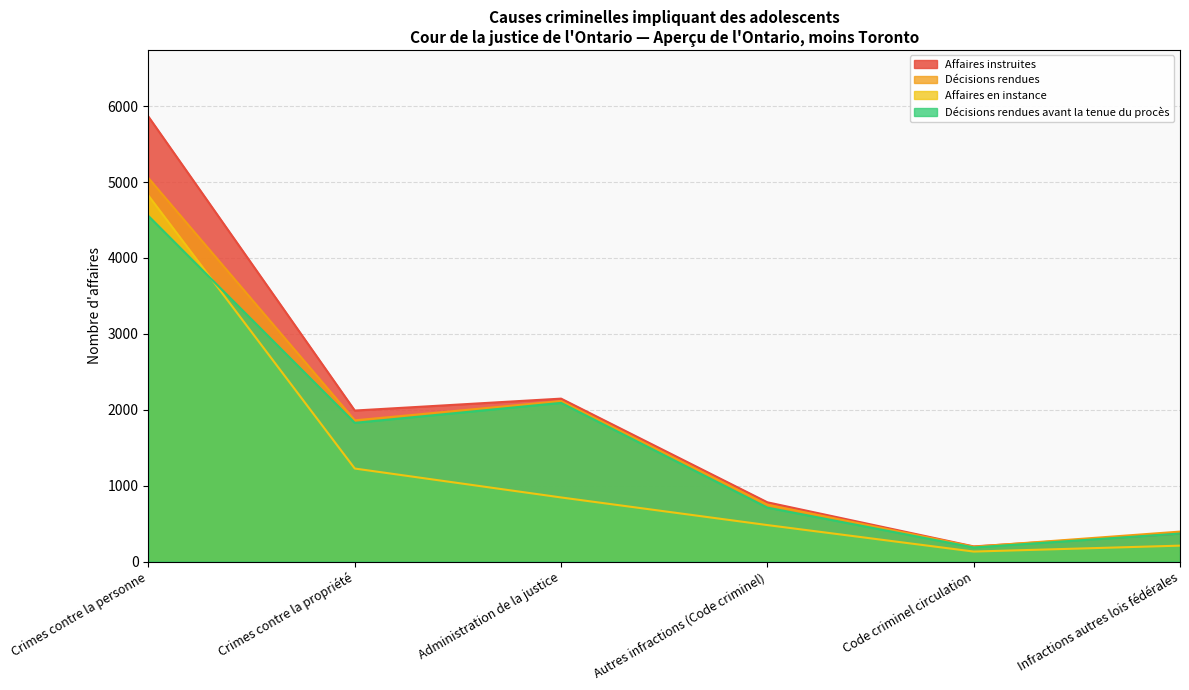

True or false: Décisions rendues avant la tenue du procès and Décisions rendues intersect in this chart.

False